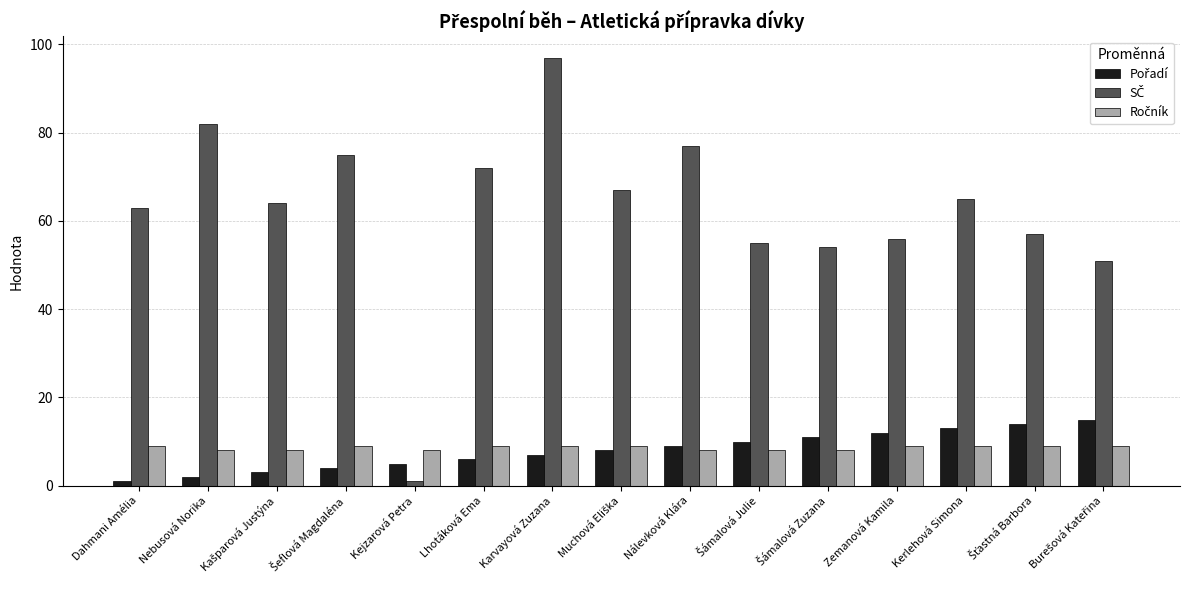

What is the total value across all series at Lhotáková Ema?

87